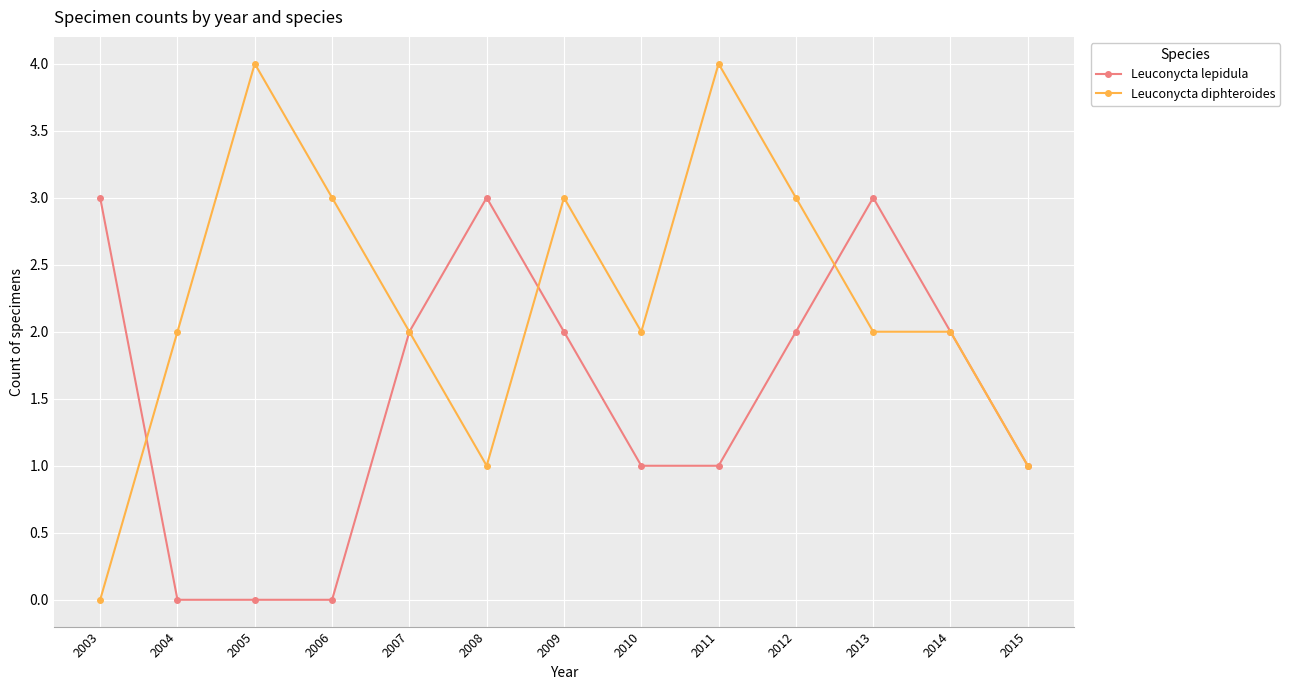

Reading right to left, what are all the values shown in this chart?

Leuconycta lepidula: 1	2	3	2	1	1	2	3	2	0	0	0	3
Leuconycta diphteroides: 1	2	2	3	4	2	3	1	2	3	4	2	0